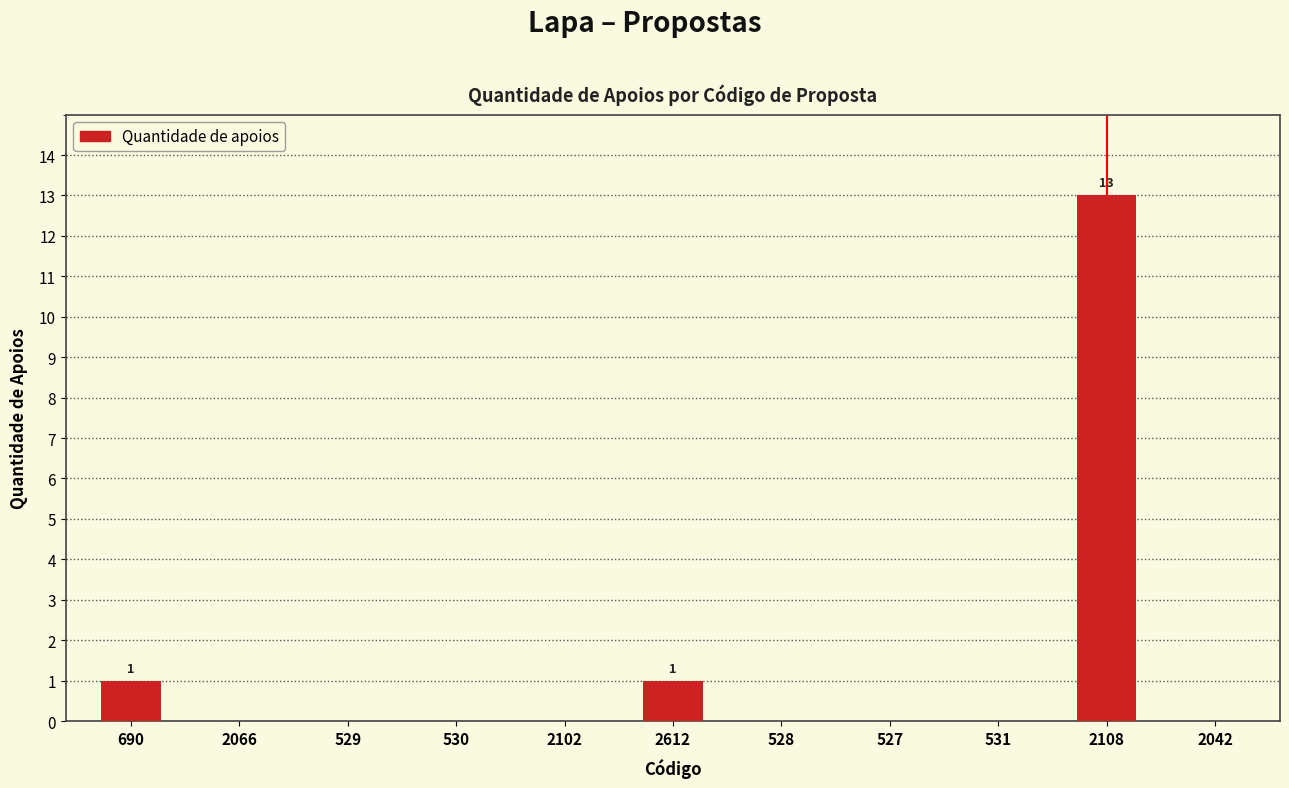

What is the average value?

1